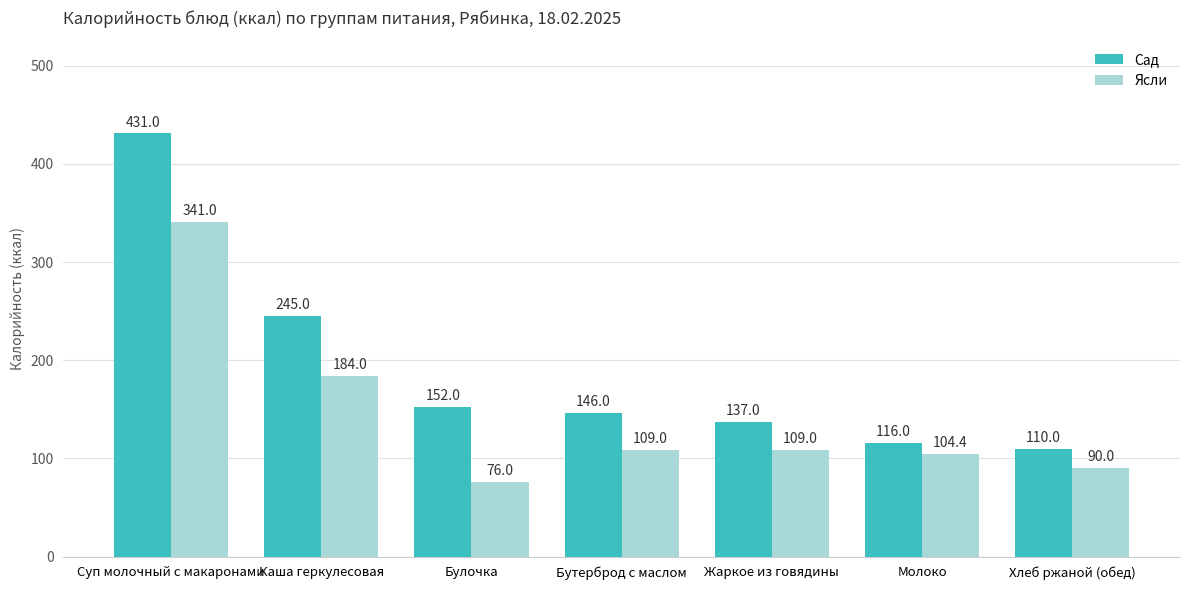

Which category has the highest value across all series?

Суп молочный с макаронами